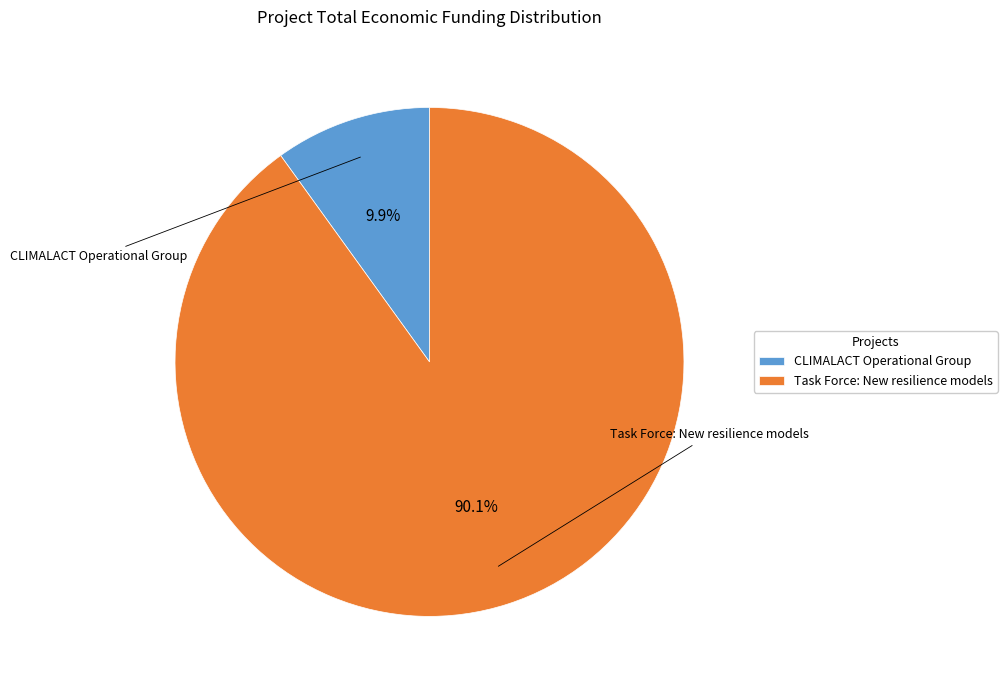

What portion of the pie excludes CLIMALACT Operational Group?

90.1%